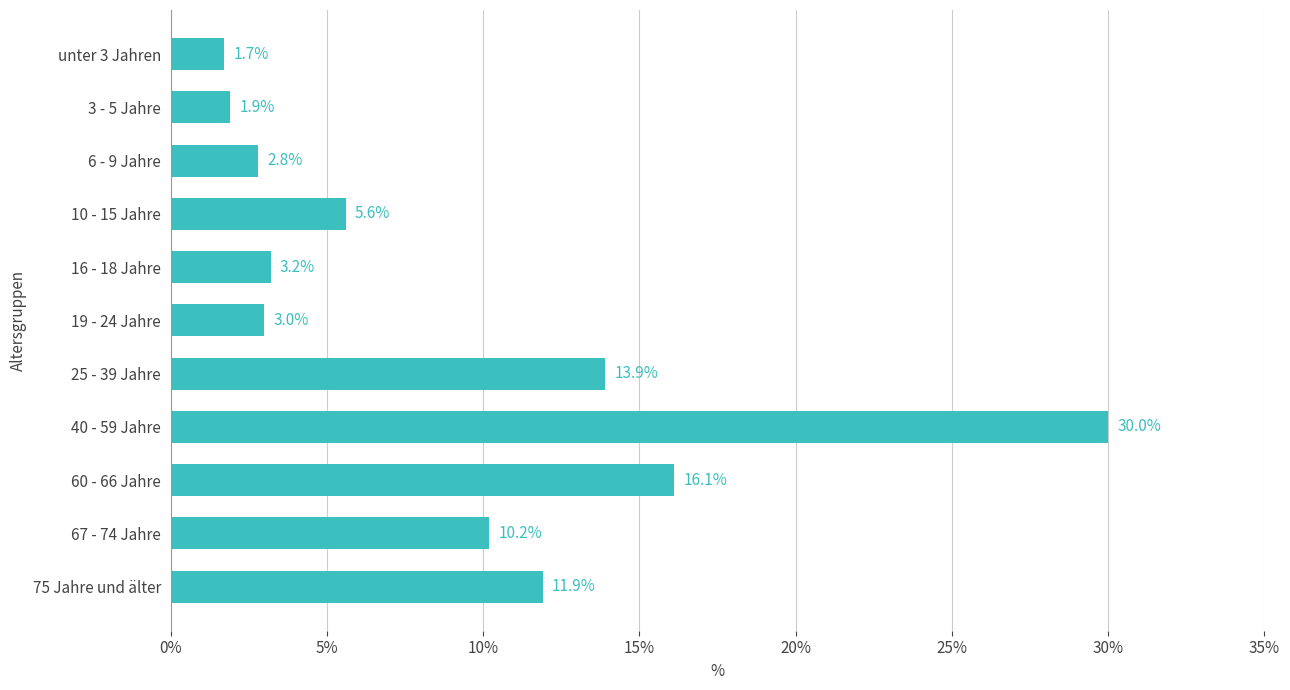

Reading top to bottom, list all the values displayed in this chart.

1.7	1.9	2.8	5.6	3.2	3.0	13.9	30.0	16.1	10.2	11.9